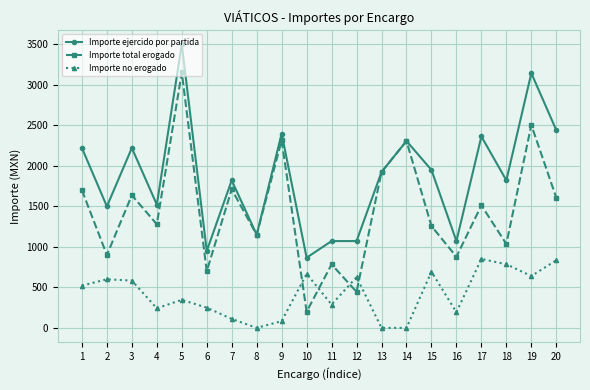

What is the value of the Importe total erogado point at the 18th from the left?

1036.0